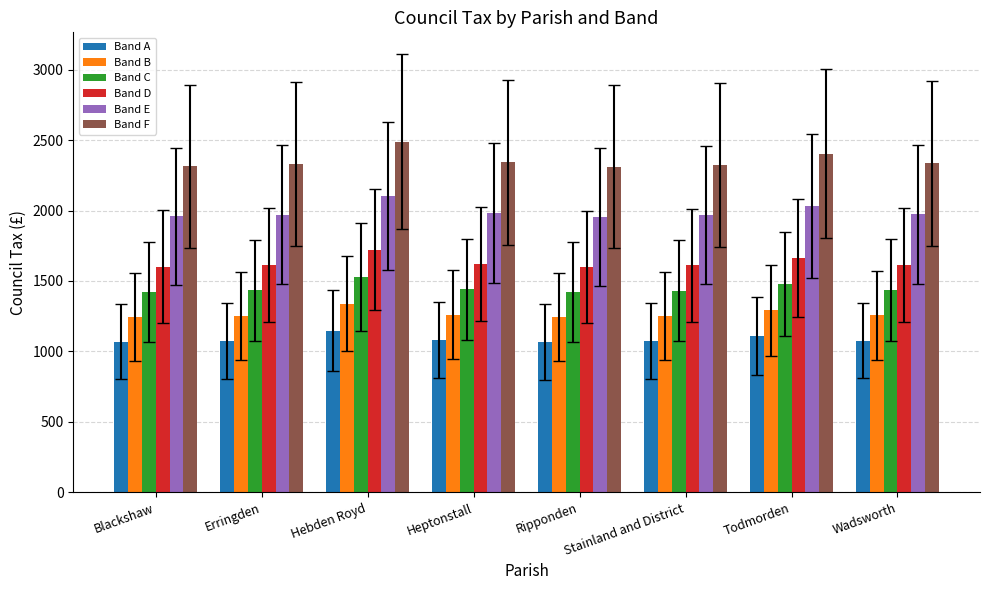

At which category does the chart reach its peak across all series?

Hebden Royd